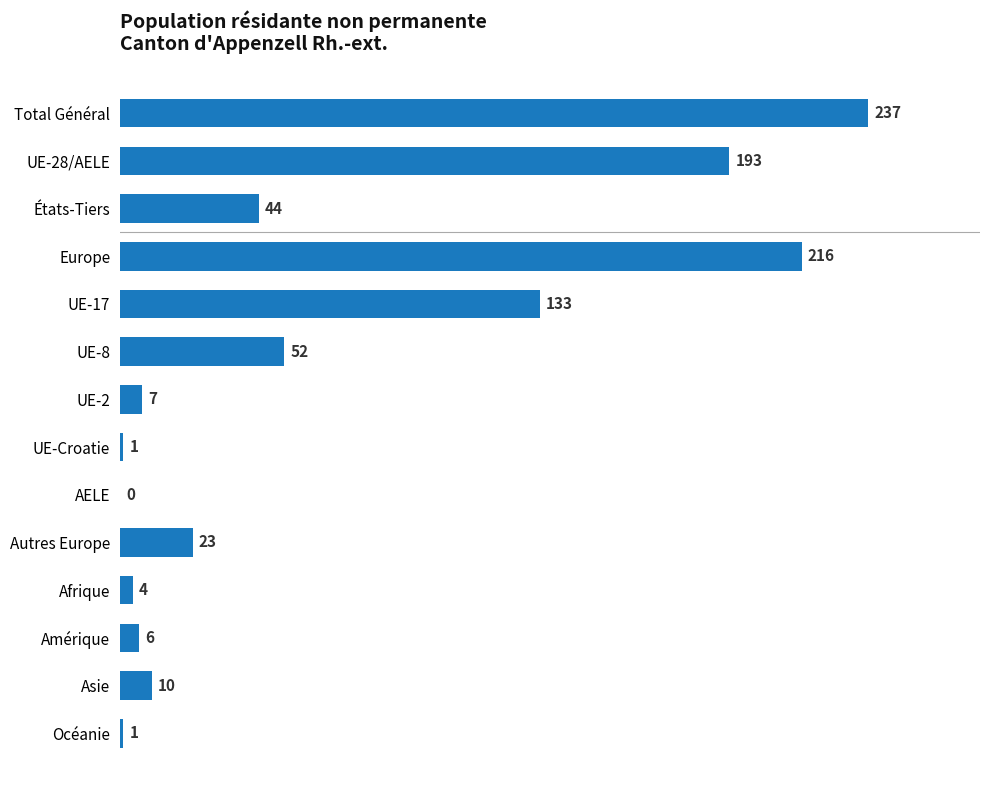

What is the maximum value shown in the chart?

237